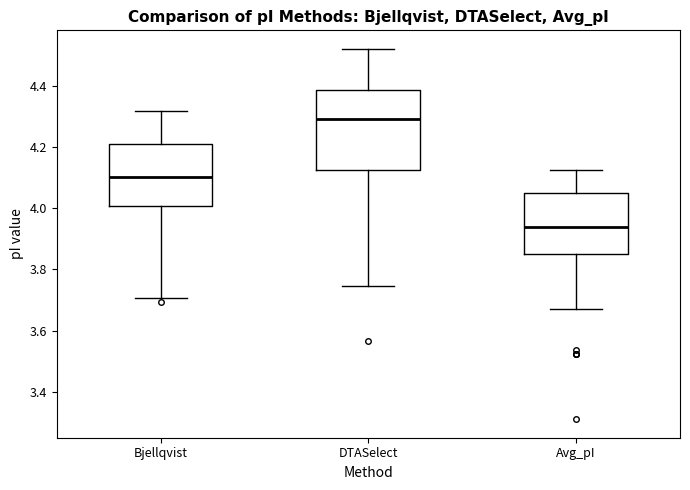

Reading left to right, read every box against the y-axis: the position of its median line, the range the box covers, and the ends of its whiskers. The values are not printed on the chart, so give them approximately, as read against the axis.

Bjellqvist: median 4.10, box 4.00 to 4.20, whiskers 3.70 to 4.32
DTASelect: median 4.30, box 4.12 to 4.38, whiskers 3.74 to 4.52
Avg_pI: median 3.94, box 3.86 to 4.04, whiskers 3.68 to 4.12